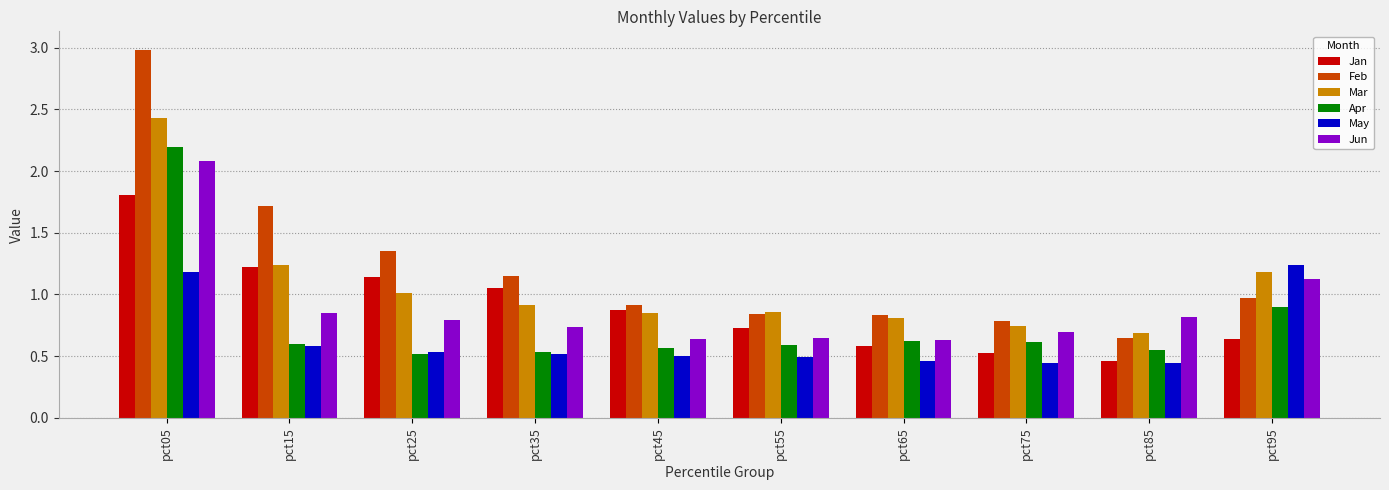

Which label corresponds to the largest value in the chart?

pct05